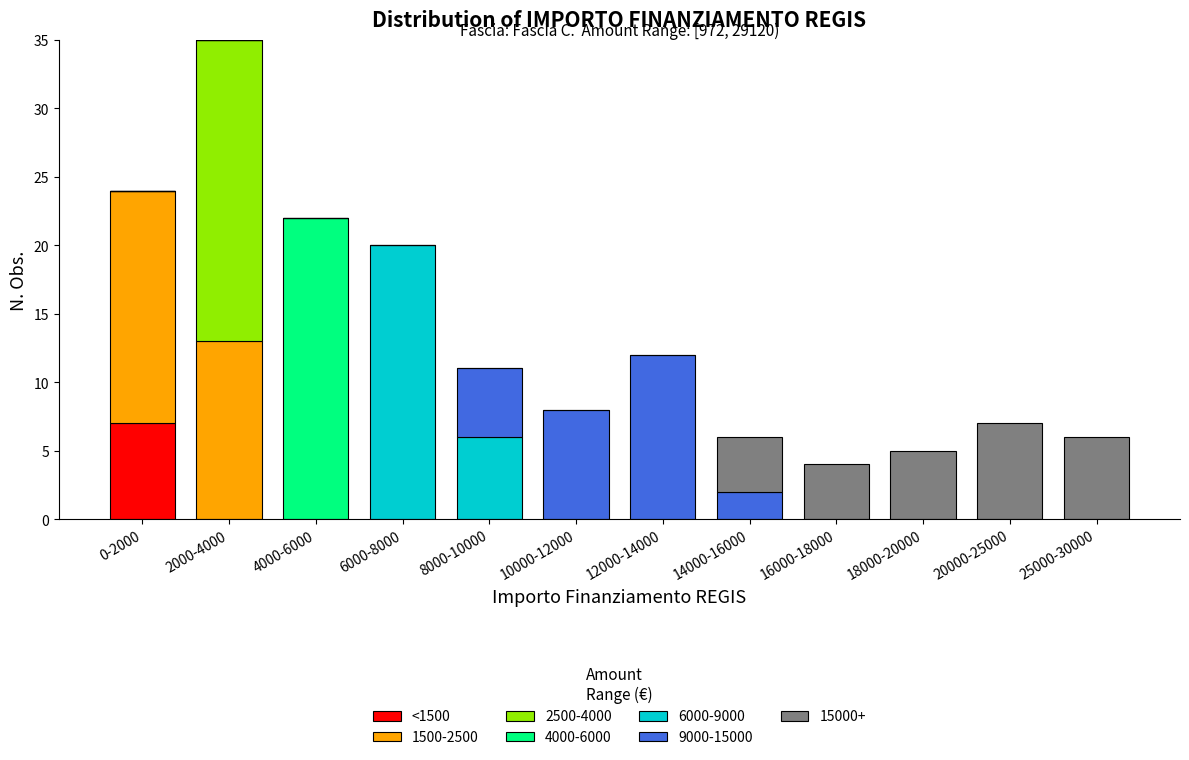

What is the highest value of the <1500 series?

7